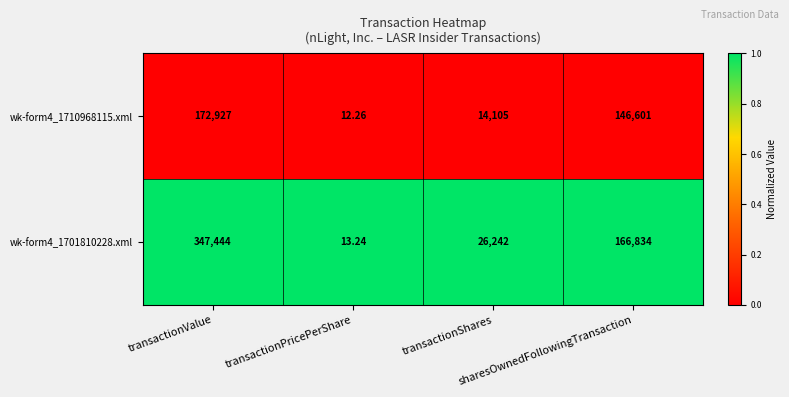

Reading left to right, extract all data points from this chart.

wk-form4_1710968115.xml: transactionValue=172927	transactionPricePerShare=12	transactionShares=14105	sharesOwnedFollowingTransaction=146601
wk-form4_1701810228.xml: transactionValue=347444	transactionPricePerShare=13	transactionShares=26242	sharesOwnedFollowingTransaction=166834